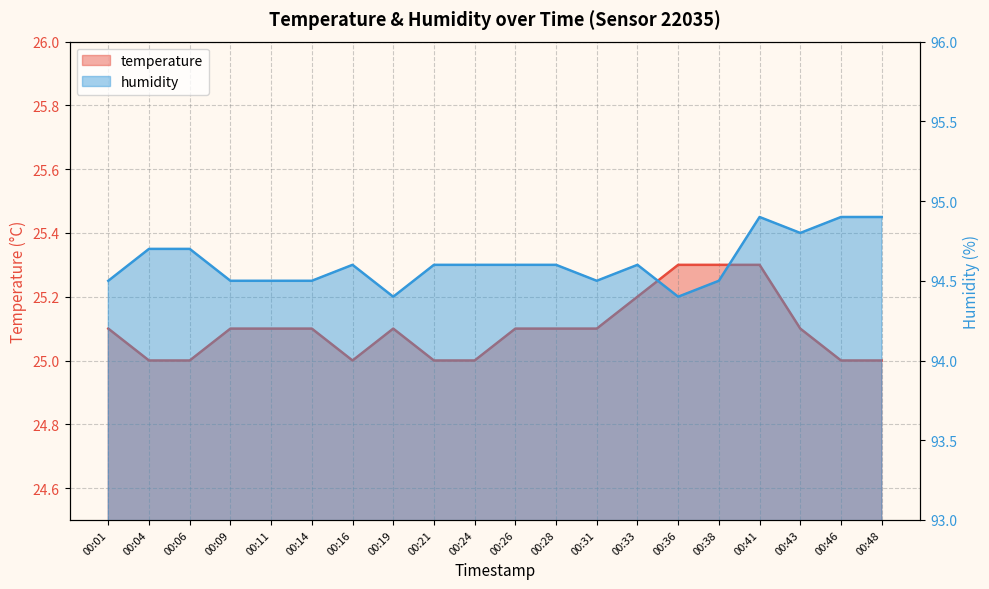

True or false: temperature has more than 0 points higher than both neighbors.

True